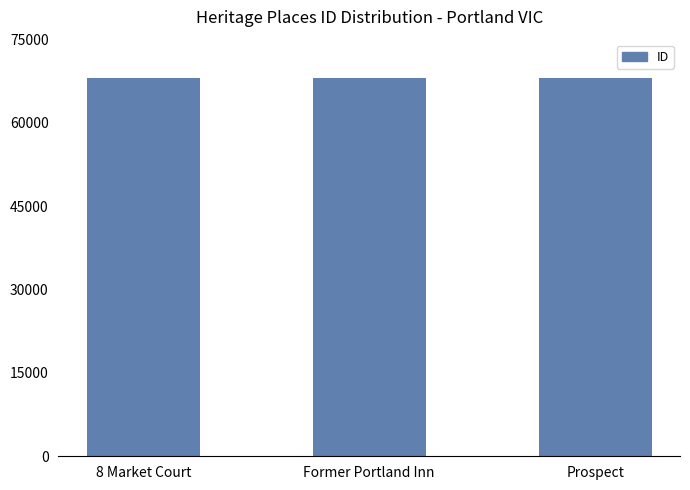

The value at Prospect is 91186. True or false?

False